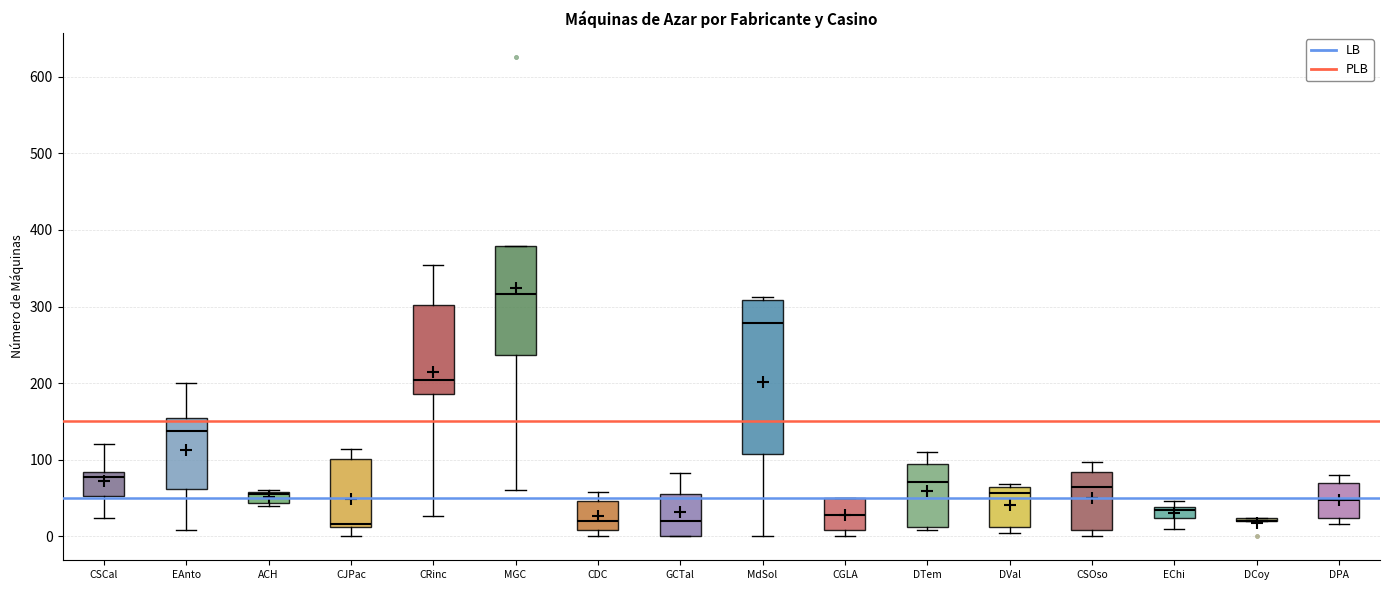

Which box is the tallest, from its lower edge to its upper edge?

MdSol